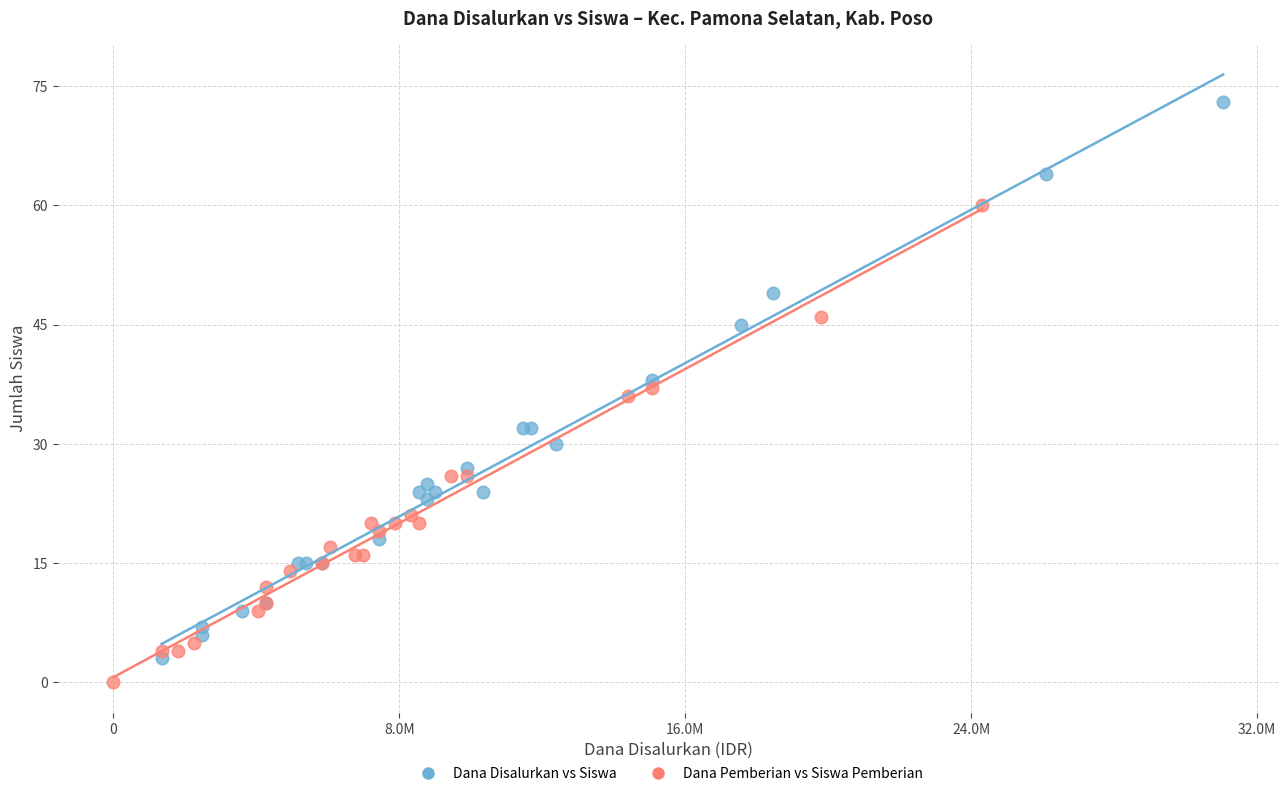

Which series has the widest spread of Y values?

Dana Disalurkan vs Siswa